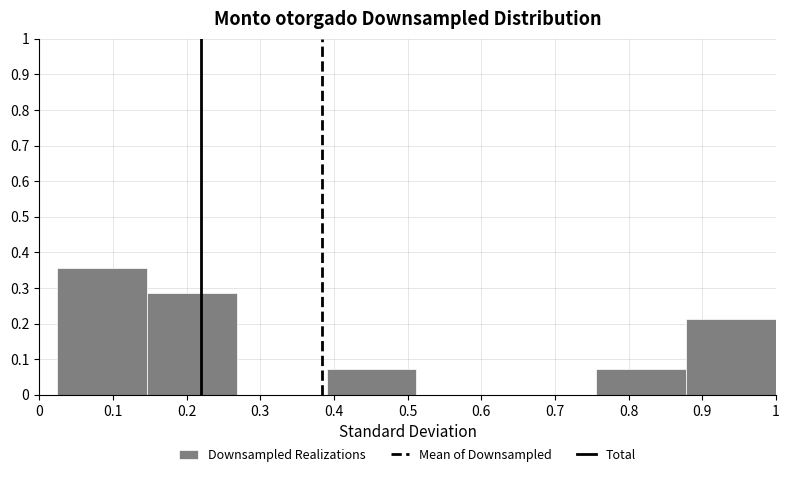

How tall is the bar that spans 0.390 to 0.512 on the x-axis? Neither the bar edges nor the heights are printed on the chart, so give them approximately, as read against the axes.

0.07